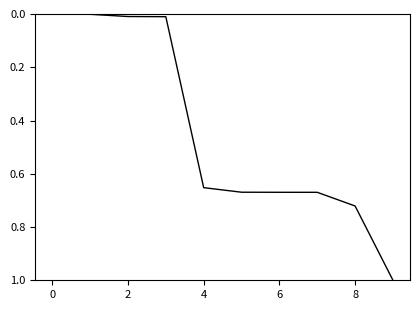

What is the maximum value shown in the chart?

1.0